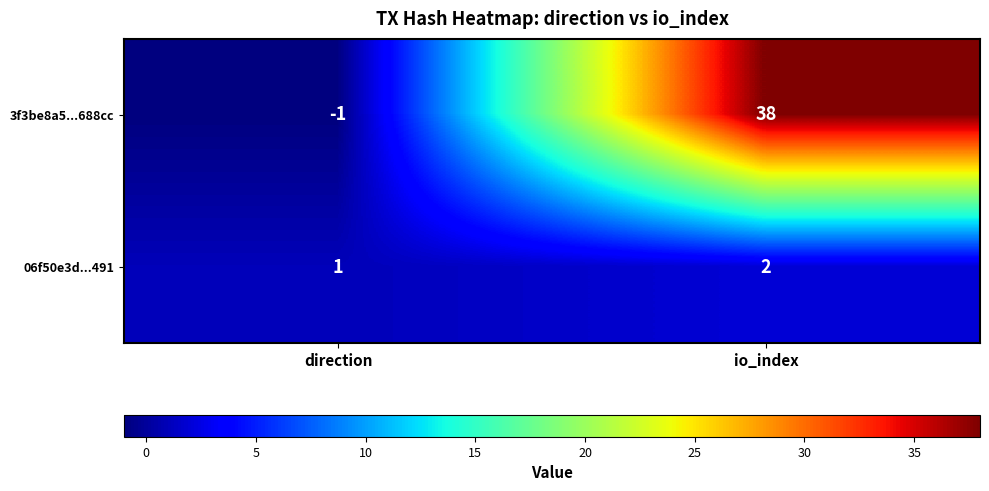

Rank the series by their maximum value, from highest to lowest.

3f3be8a5...688cc, 06f50e3d...491